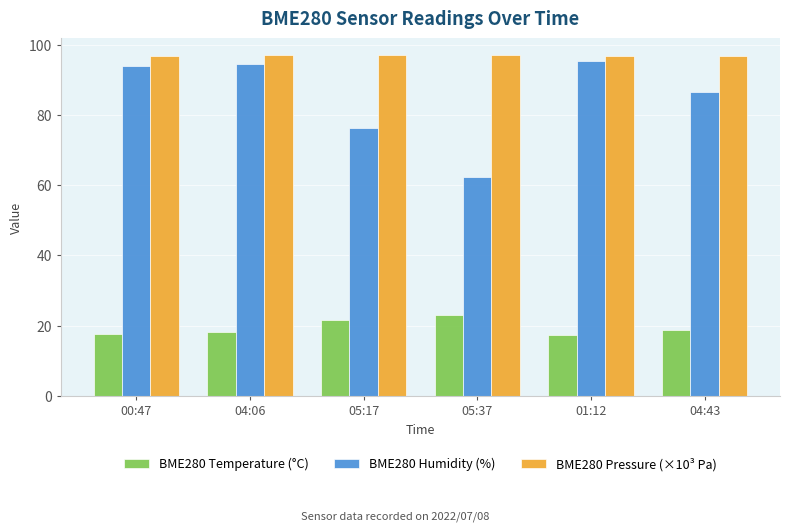

At how many categories does at least one series exceed 93?

6